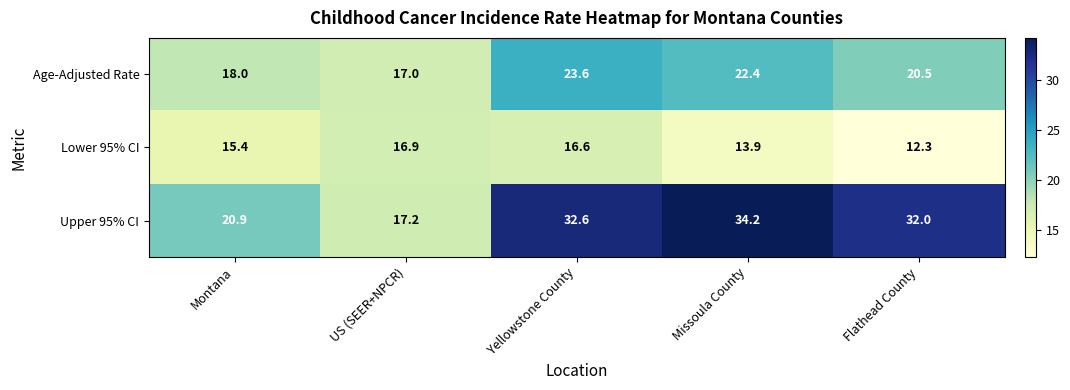

Reading right to left, transcribe all the data shown in this chart.

Age-Adjusted Rate: 20.5	22.4	23.6	17.0	18.0
Lower 95% CI: 12.3	13.9	16.6	16.9	15.4
Upper 95% CI: 32.0	34.2	32.6	17.2	20.9